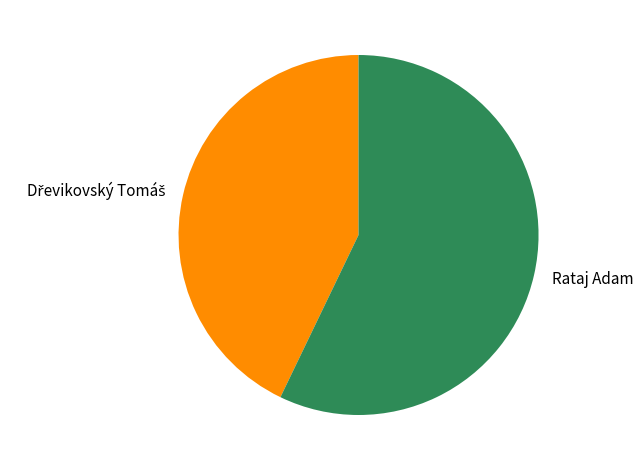

Does any single category account for the majority?

Yes